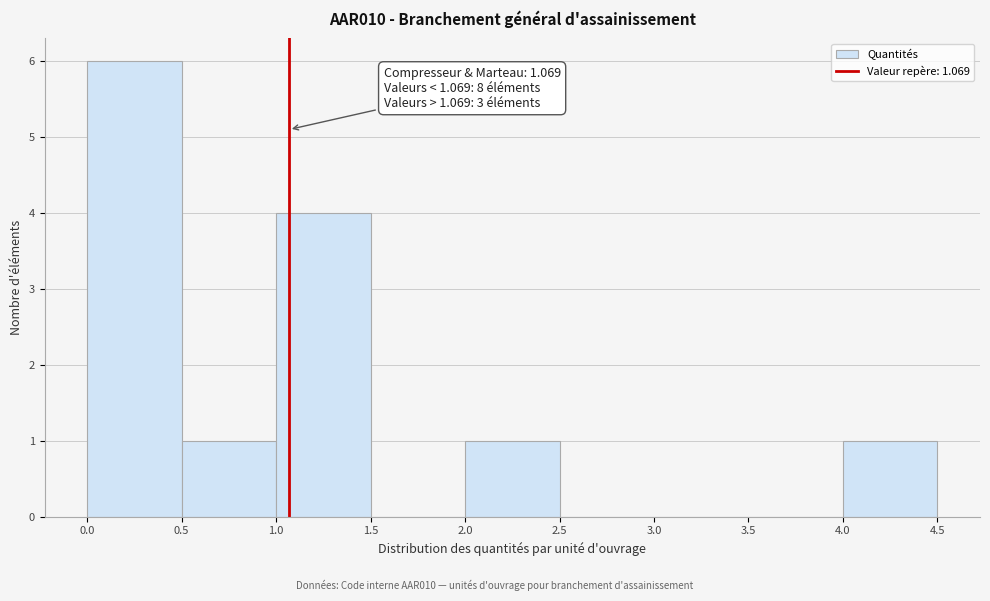

Over which range of the x-axis is the bar tallest?

0.0 to 0.5